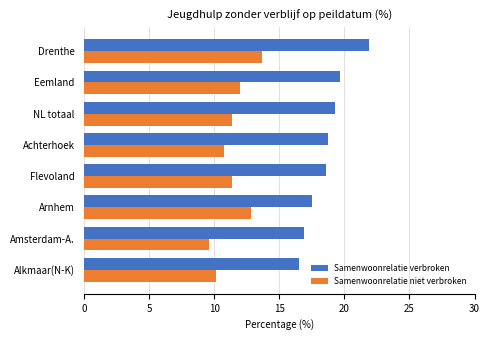

True or false: Samenwoonrelatie verbroken has a value of 17.5 at Arnhem.

True